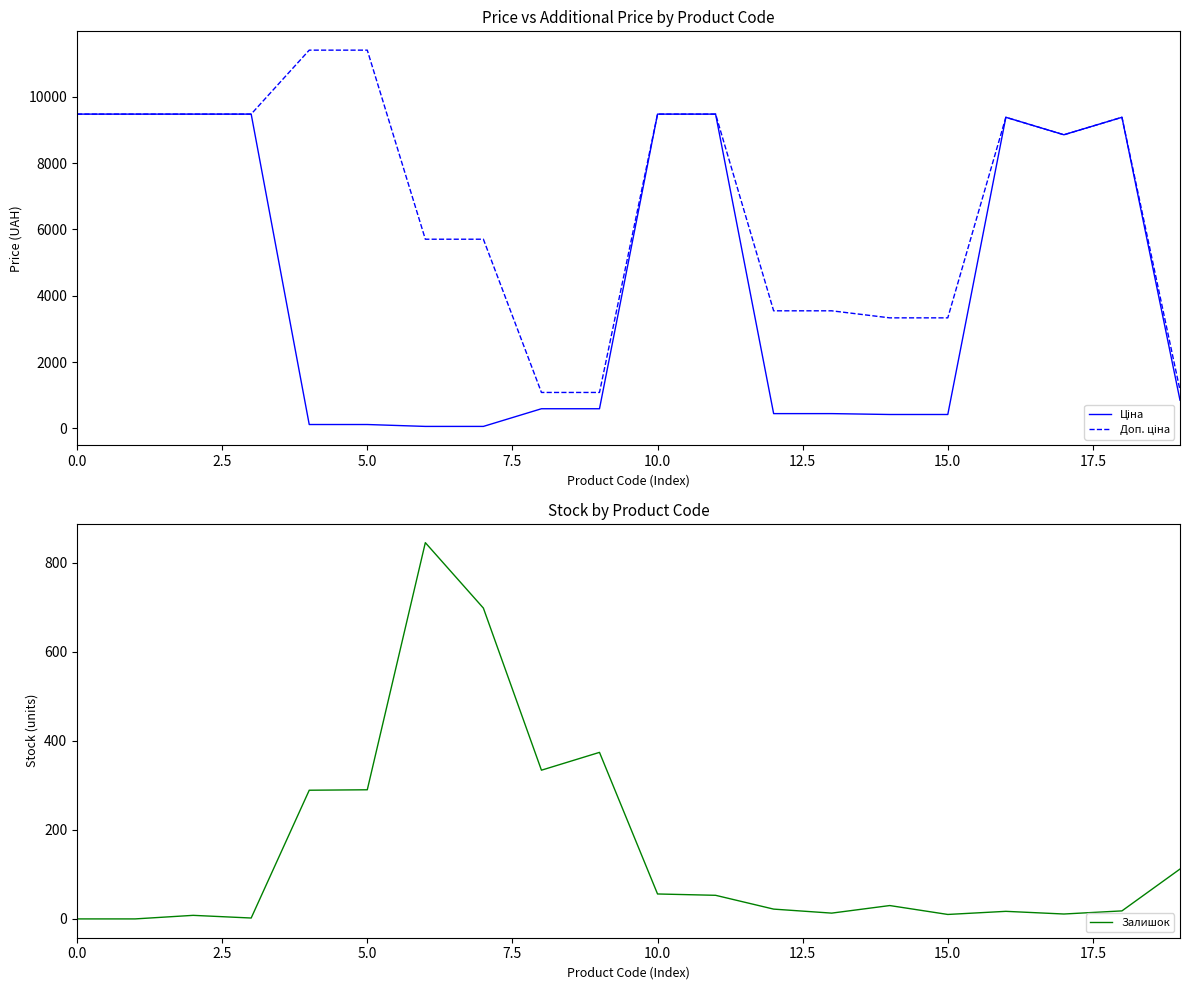

True or false: Доп. ціна and Ціна intersect in this chart.

False